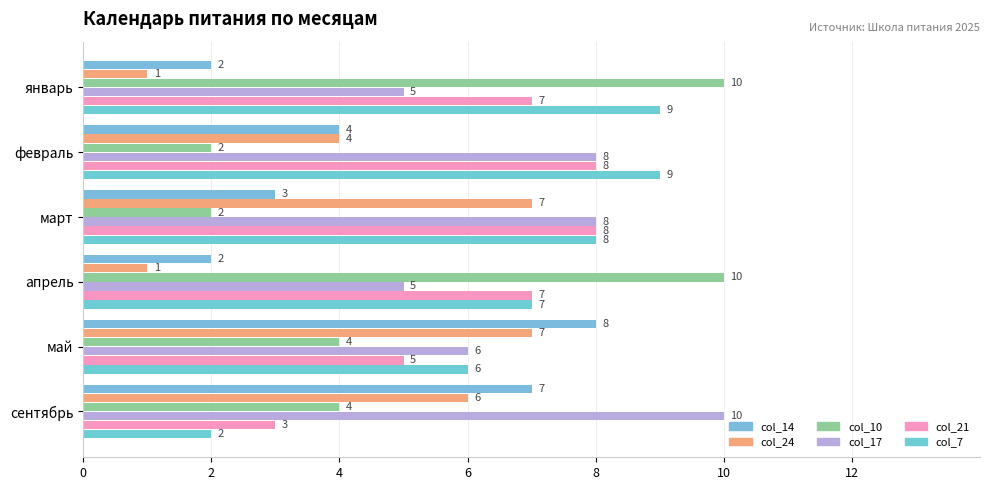

How many values in the col_17 series are below 8?

3